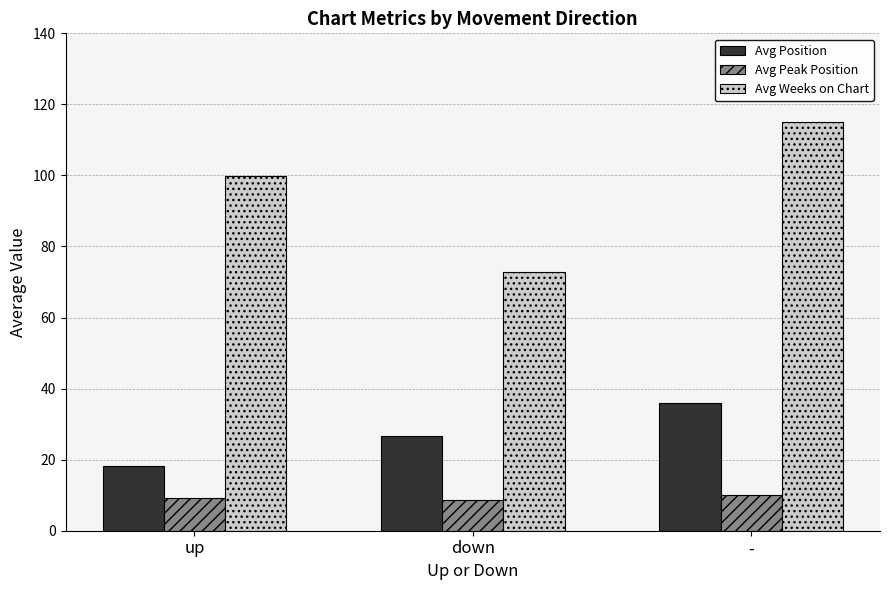

What are all the series names shown in the legend?

Avg Position, Avg Peak Position, Avg Weeks on Chart